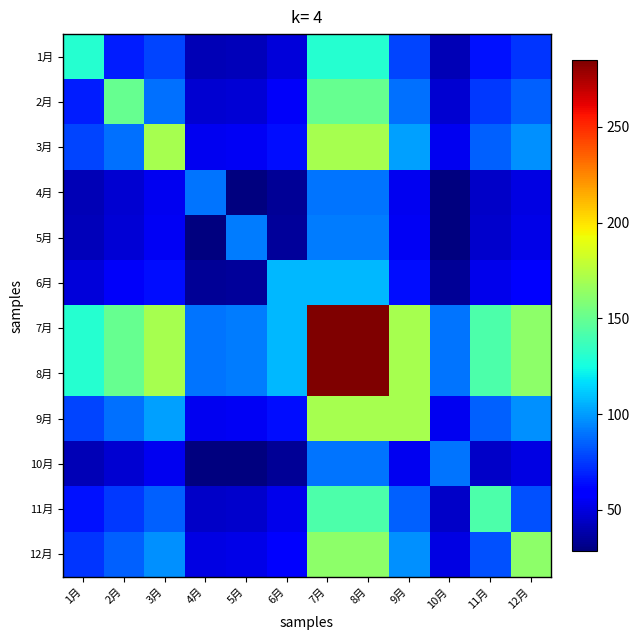

How many categories are shown in the chart?

12